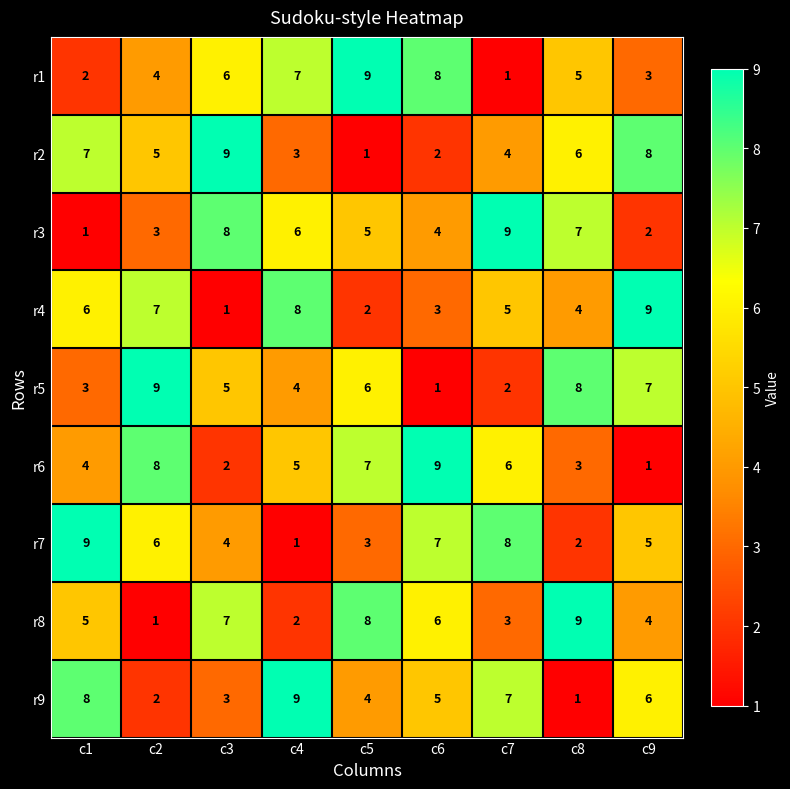

What is the average value of the r8 series?

5